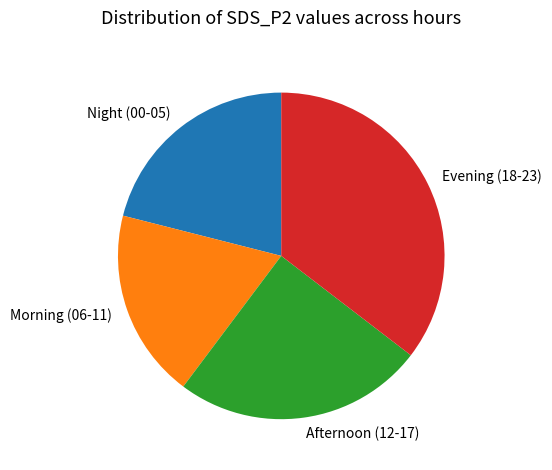

Combined, do Evening (18-23) and Afternoon (12-17) account for over 50%?

Yes